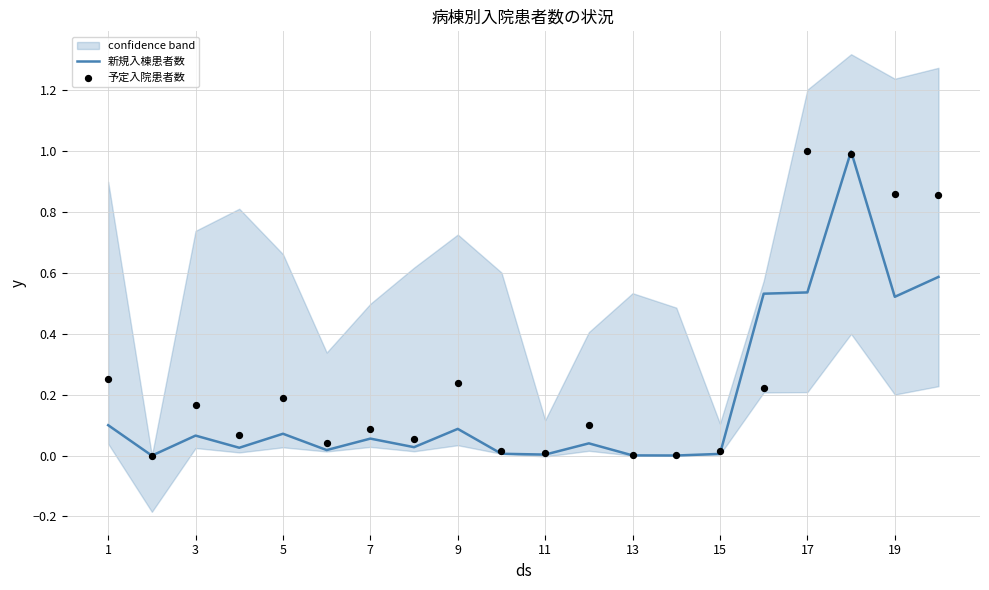

What is the highest value of the 新規入棟患者数 series?

1.0